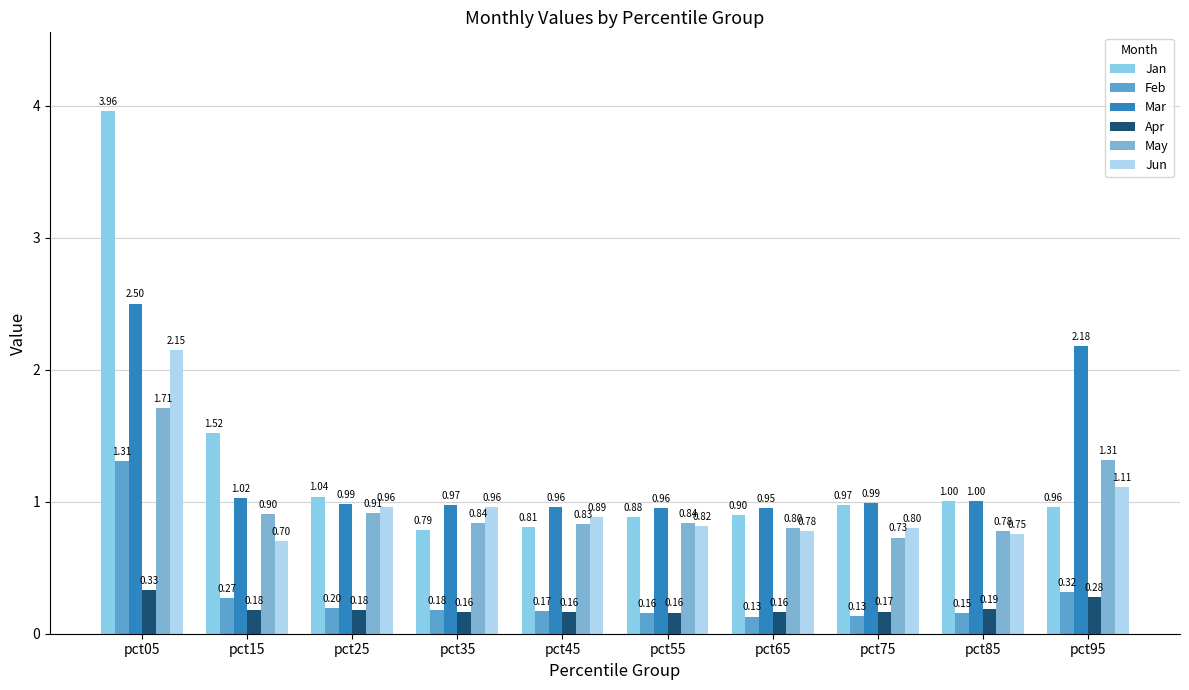

At how many categories does at least one series exceed 0?

10